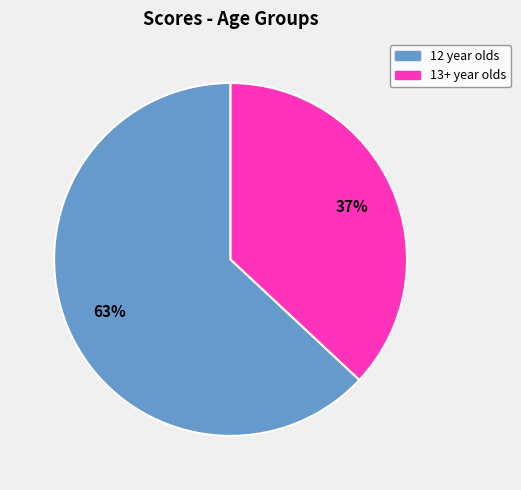

To the nearest percent, what is the average slice percentage?

50%